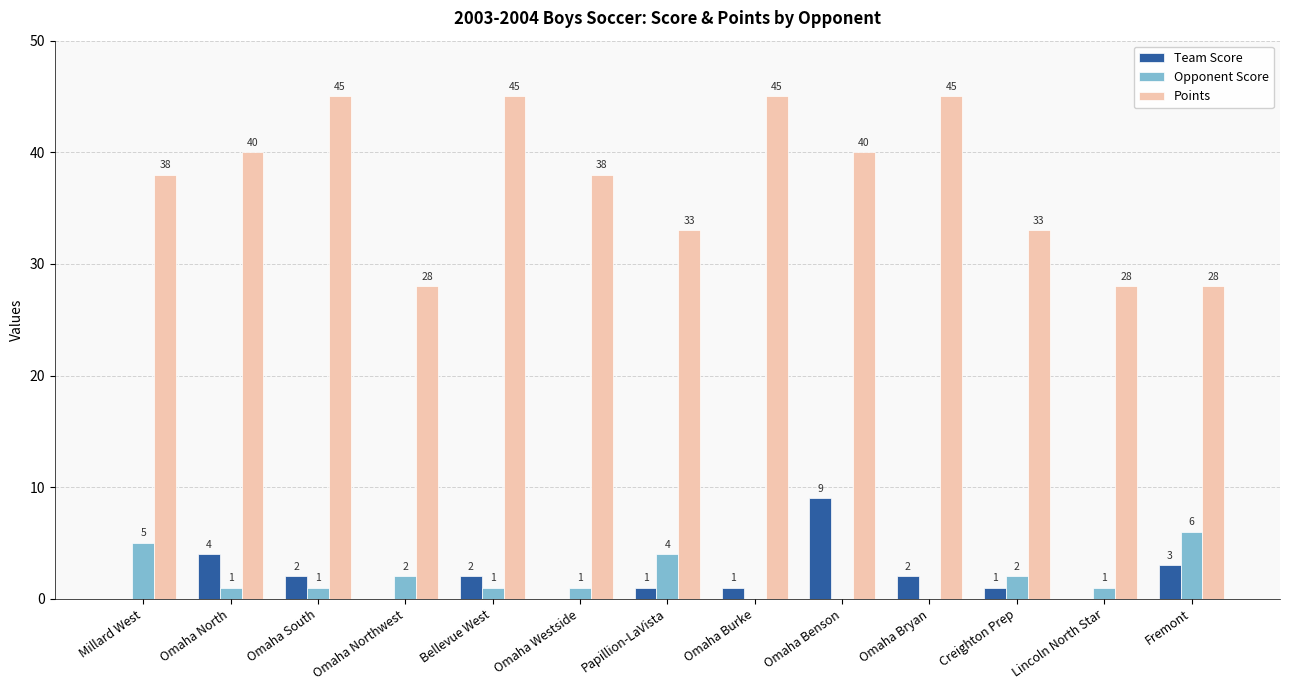

Which series changed the most between Omaha South and Creighton Prep?

Points